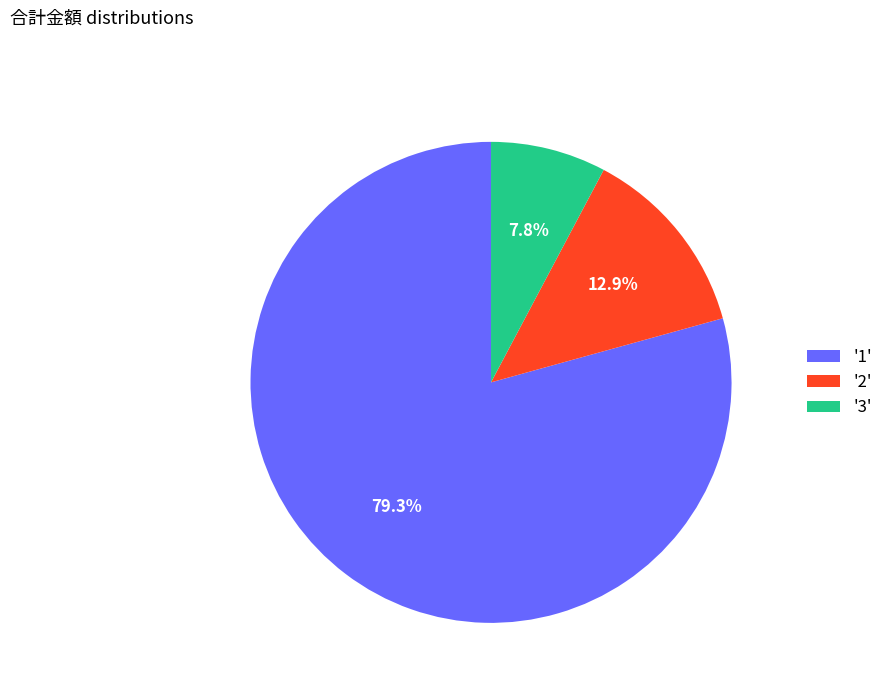

Which category has the biggest portion of the pie?

'1'